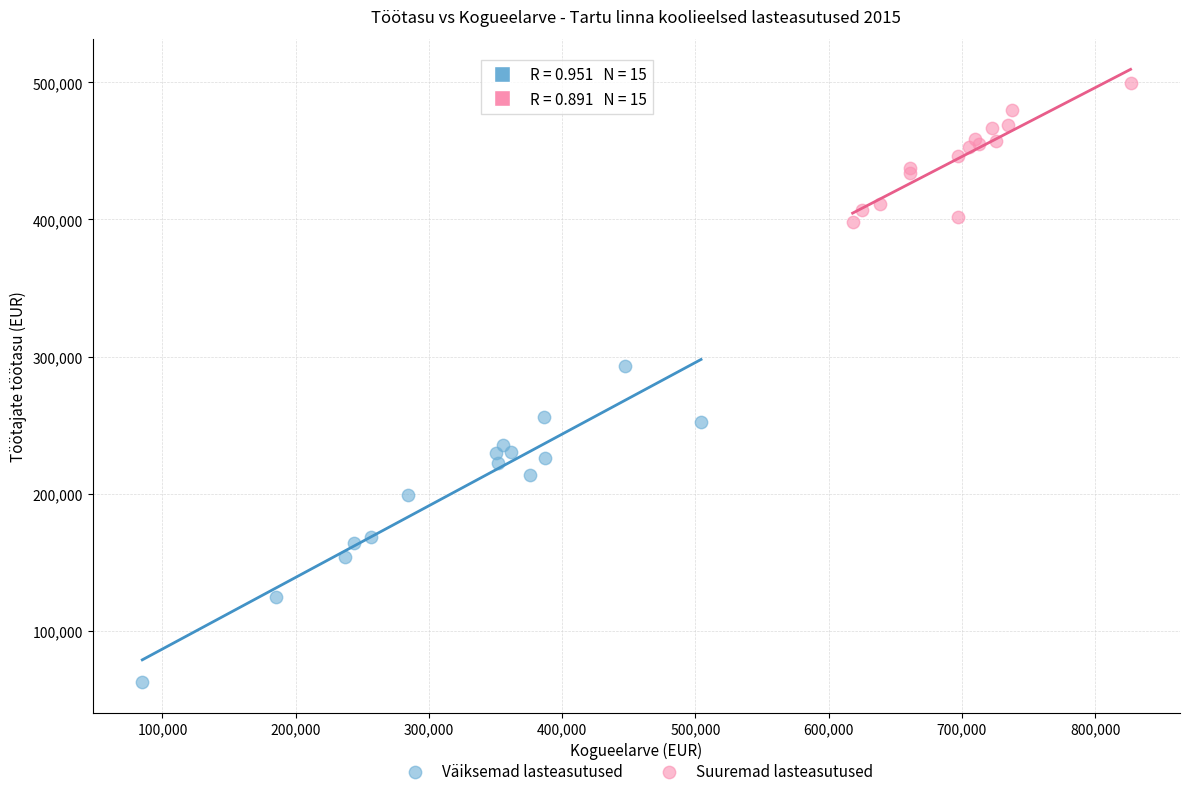

Which series has the largest Y range (max minus min)?

Väiksemad lasteasutused